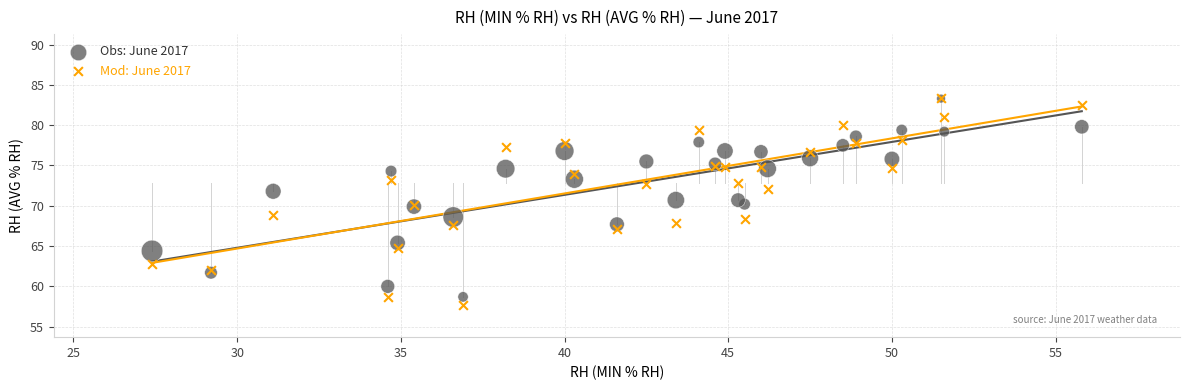

What are all the series names shown in the legend?

Obs: June 2017, Mod: June 2017